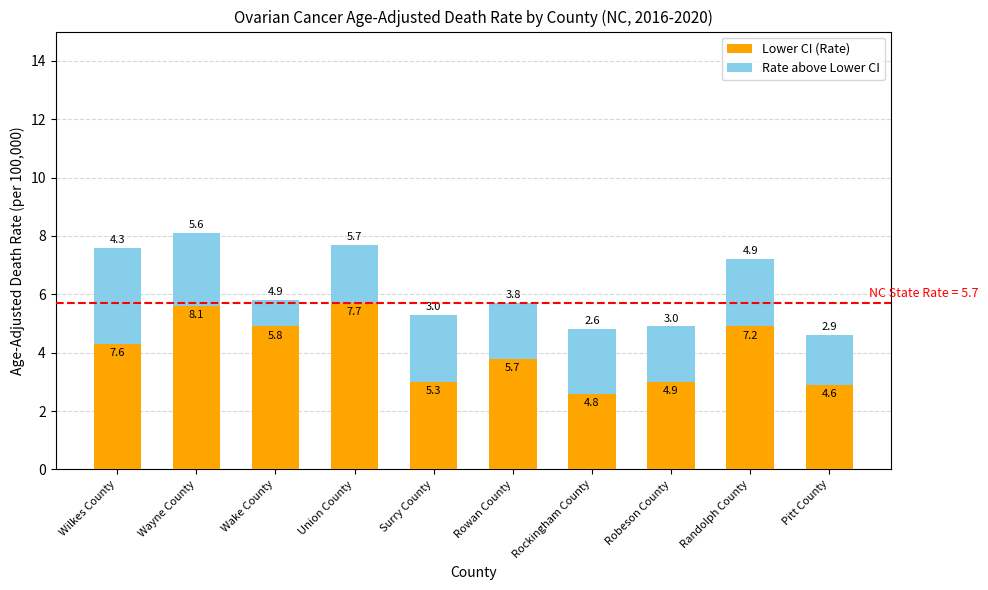

Reading left to right, list the values for the Lower CI (Rate) series.

4.3	5.6	4.9	5.7	3.0	3.8	2.6	3.0	4.9	2.9